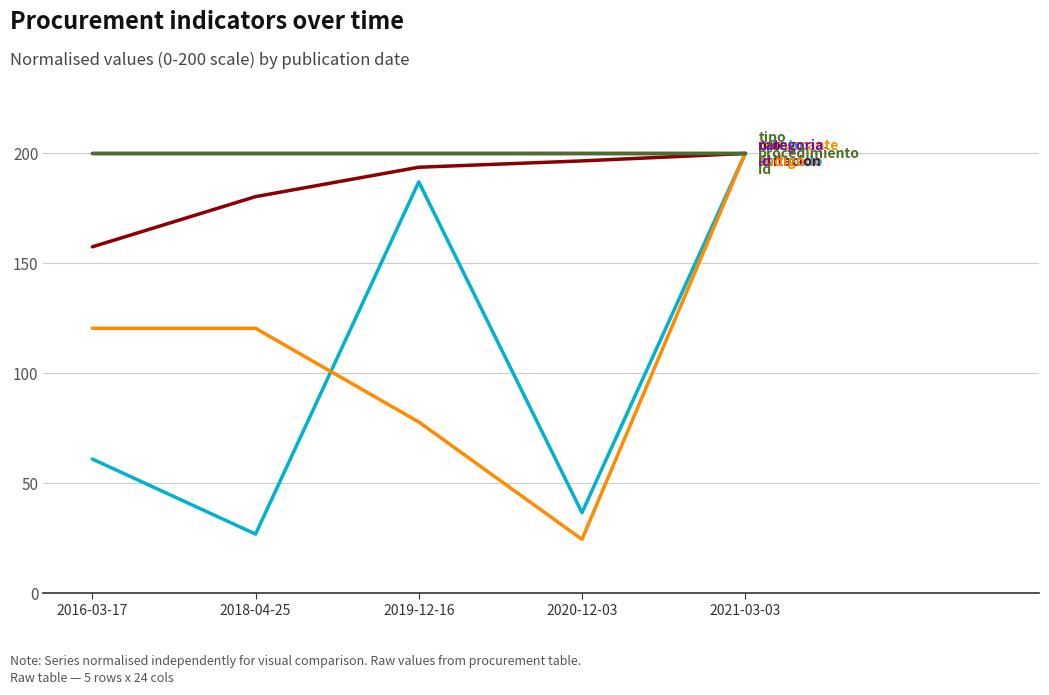

Does the chart have visible grid lines?

Yes